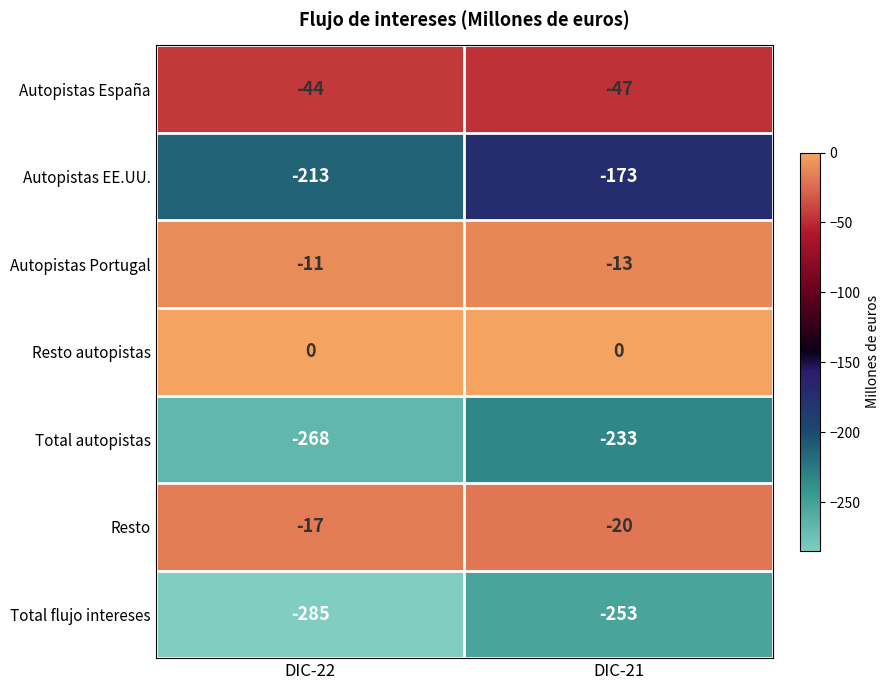

At DIC-21, list the series in order from largest to smallest.

Resto autopistas, Autopistas Portugal, Resto, Autopistas España, Autopistas EE.UU., Total autopistas, Total flujo intereses